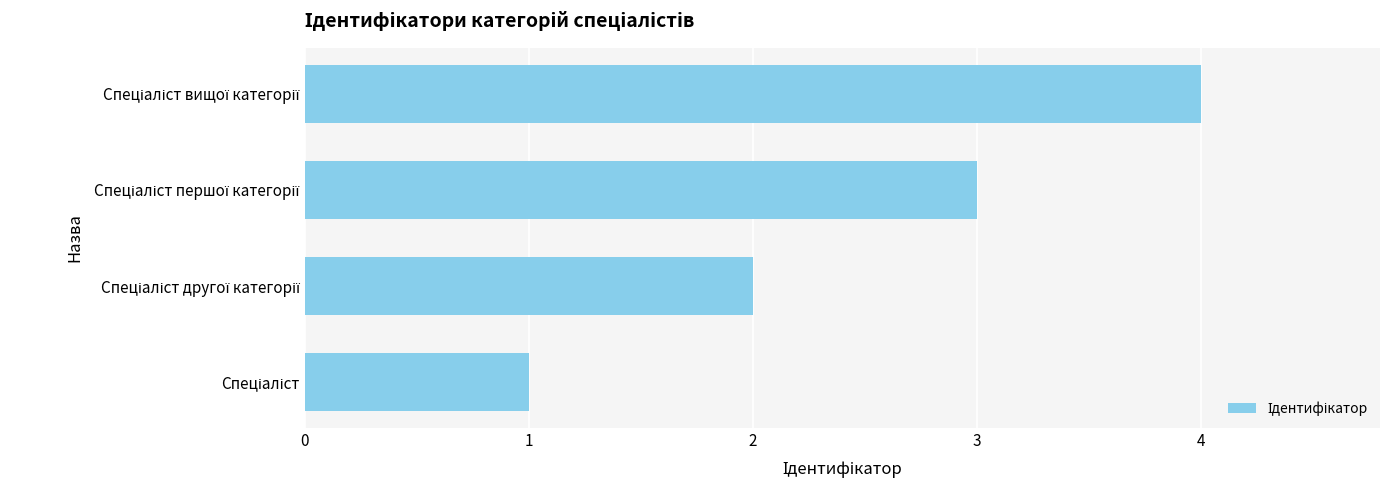

What is the maximum value shown in the chart?

4